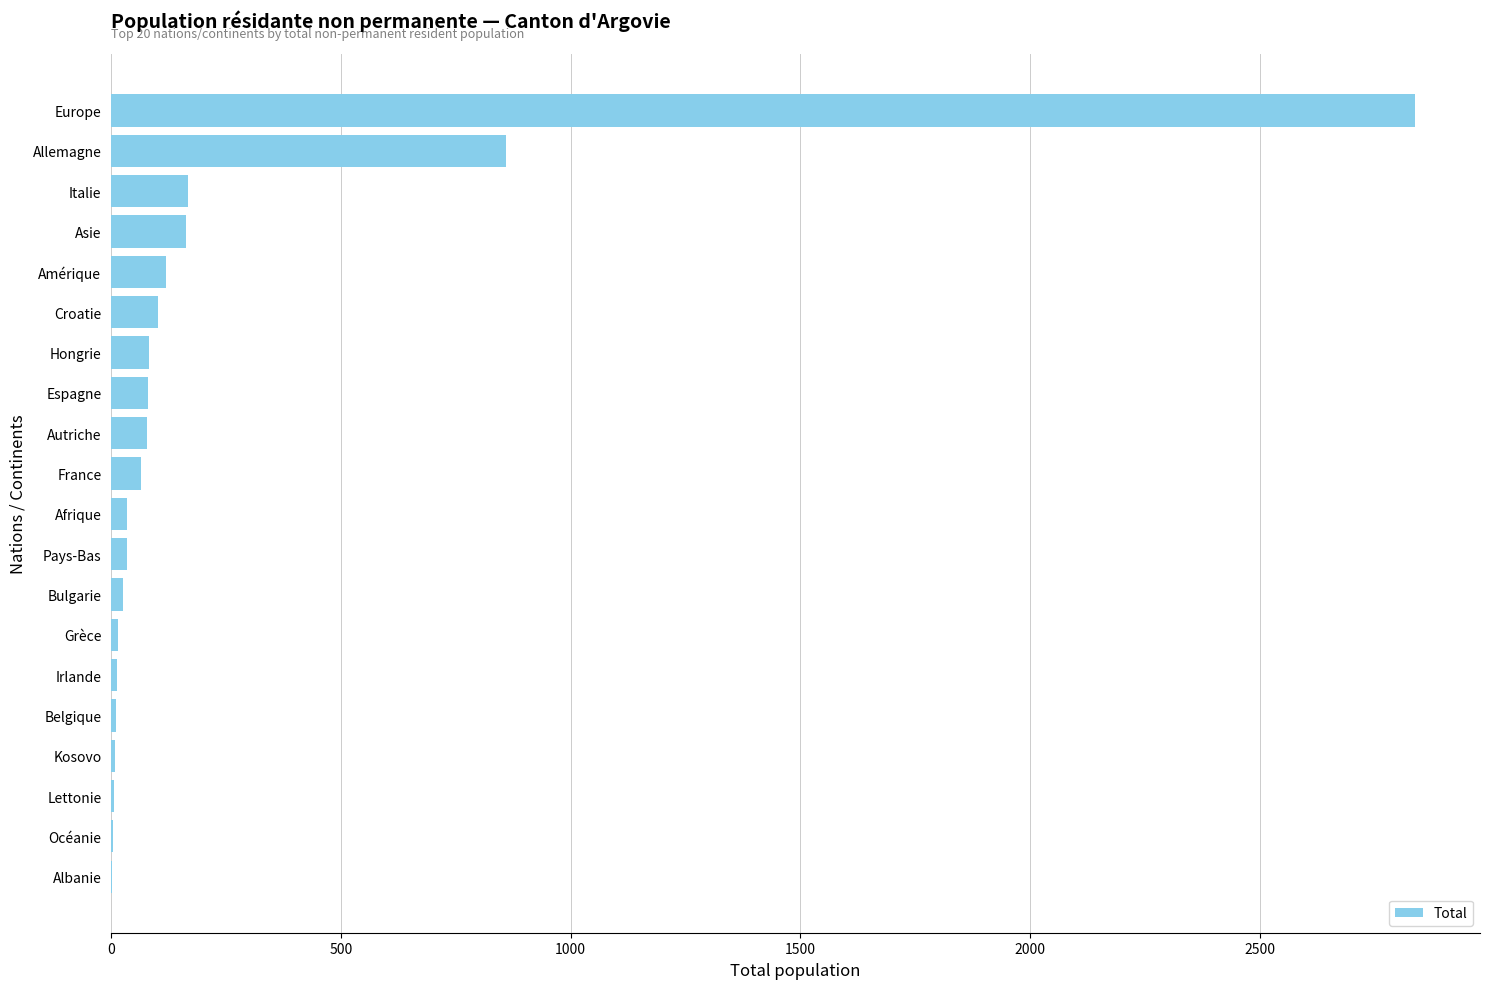

Approximately how many times larger is the value at France compared to Croatie?

0.6